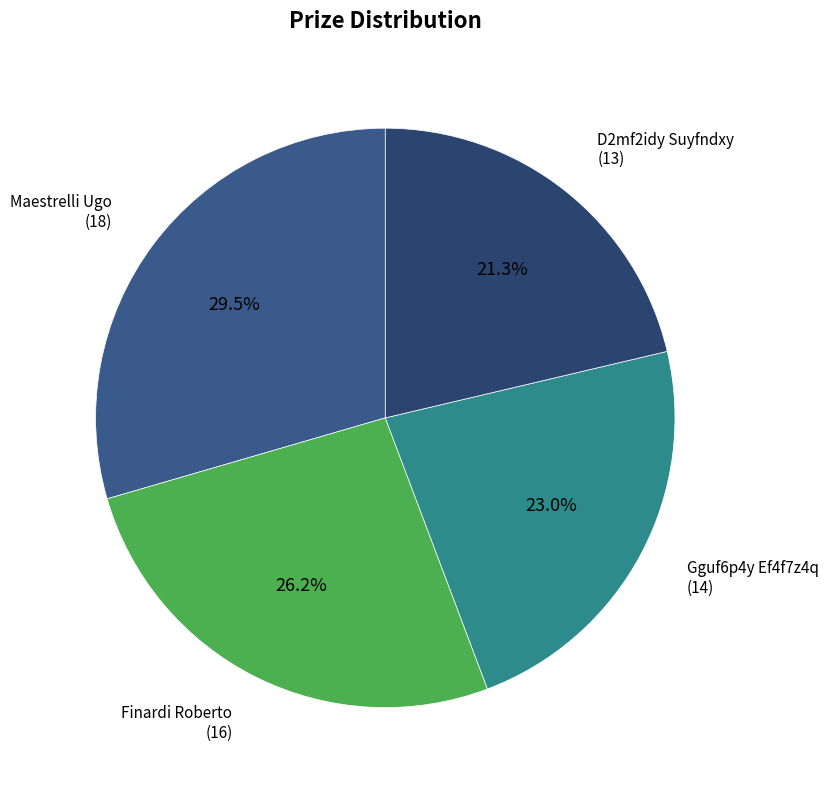

How many slices are in this pie chart?

4